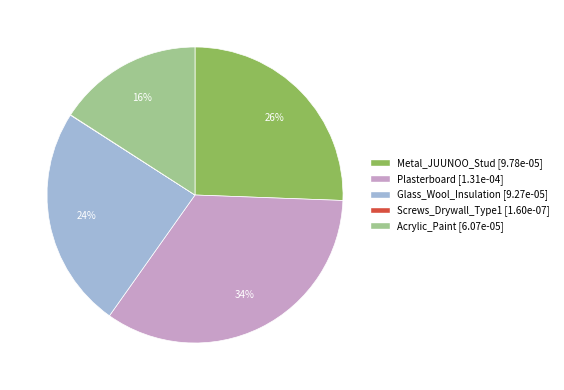

To the nearest percent, what is the difference between the largest and smallest slice percentages?

34%